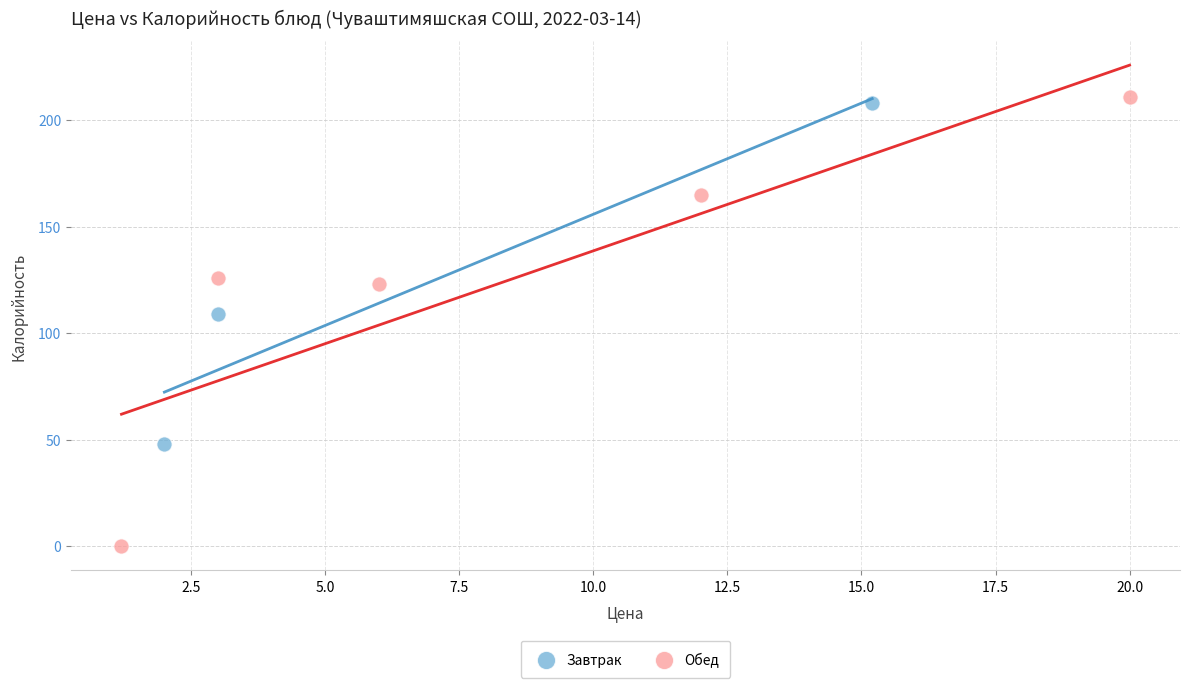

Which series contains the lowest Y value?

Обед